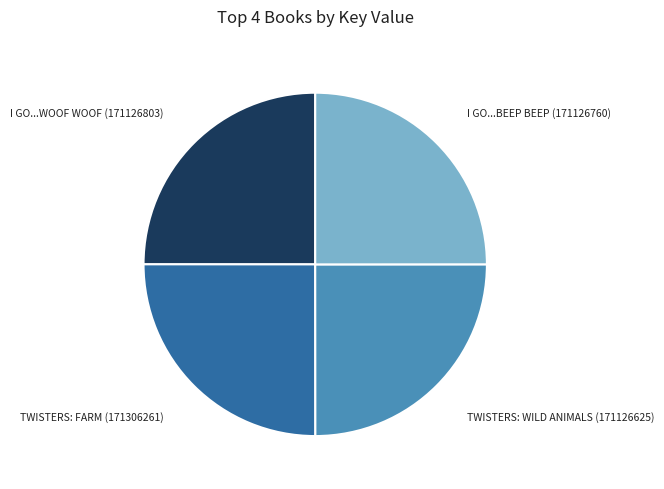

The I GO...BEEP BEEP slice represents 11% of the pie. True or false?

False